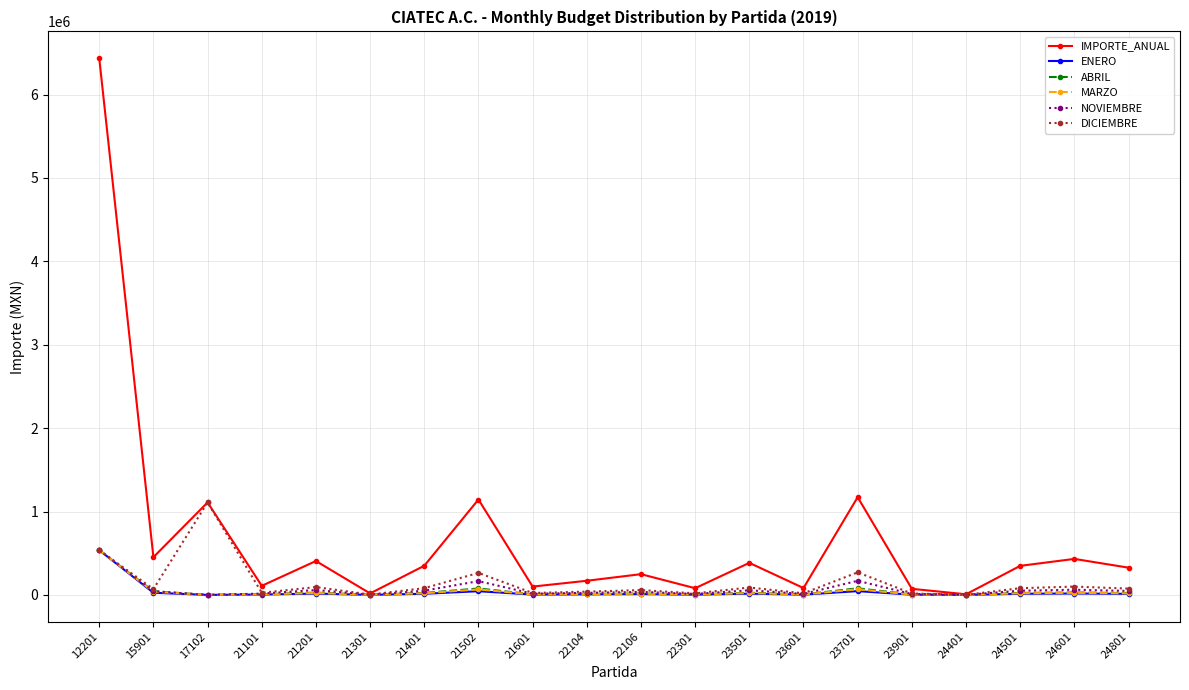

What is the maximum value for NOVIEMBRE?

536345